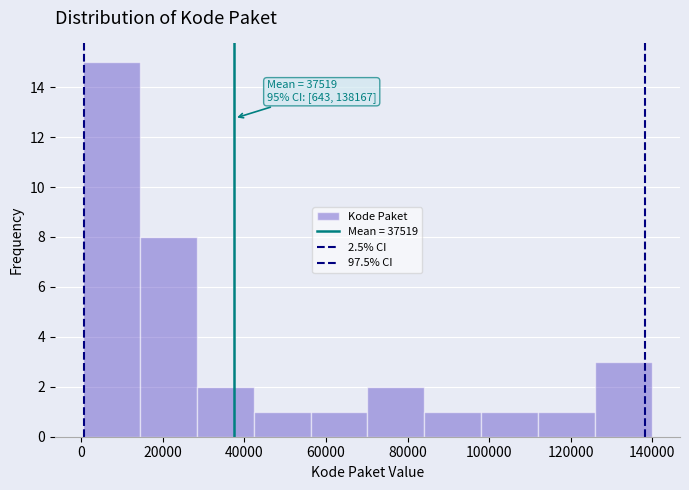

Over which range of the x-axis is the bar tallest?

0 to 14000